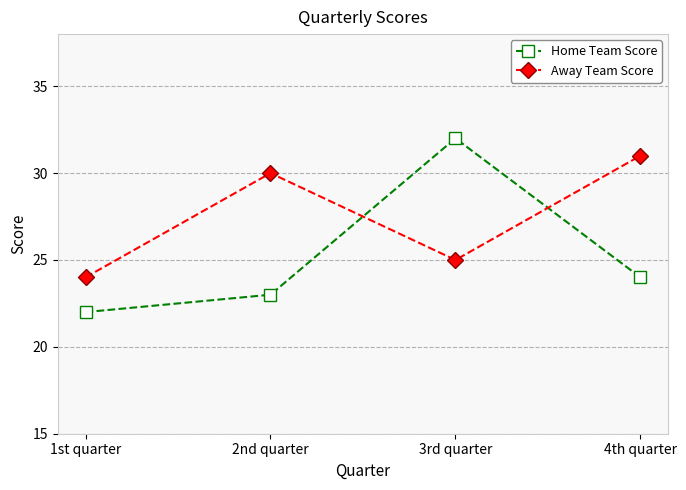

How many values in the Home Team Score series are below 24?

2